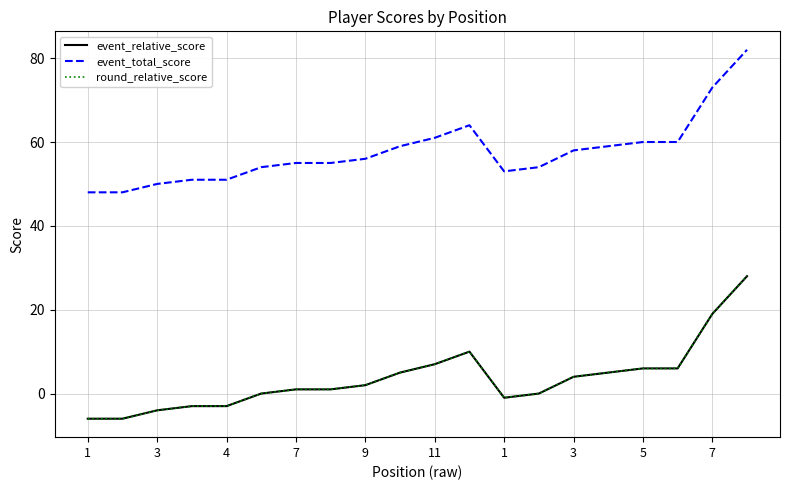

Is this an area chart (filled region under the line)?

No